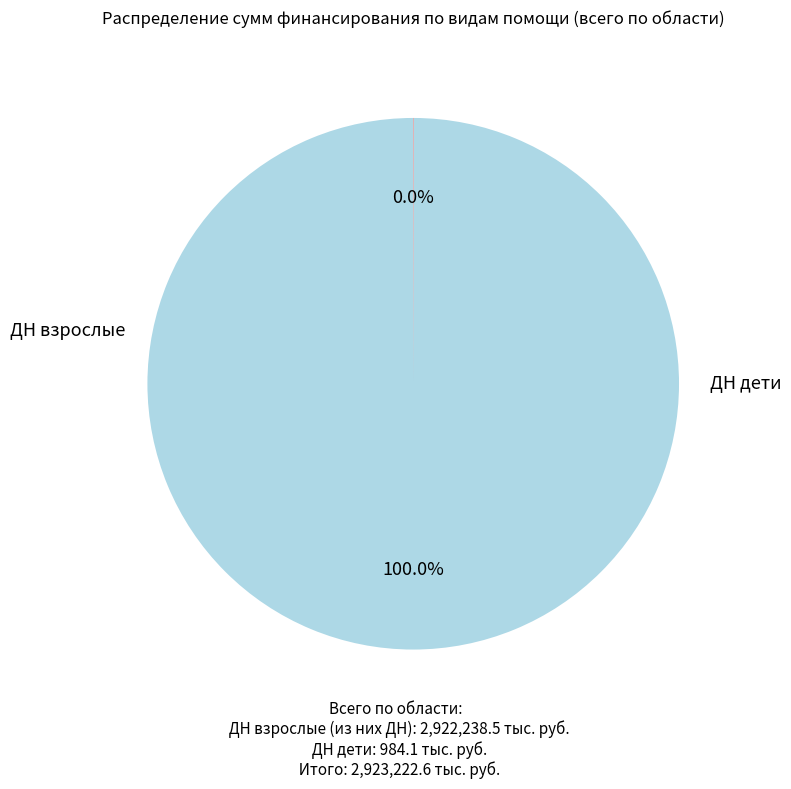

Rank the categories by value from highest to lowest.

ДН взрослые, ДН дети